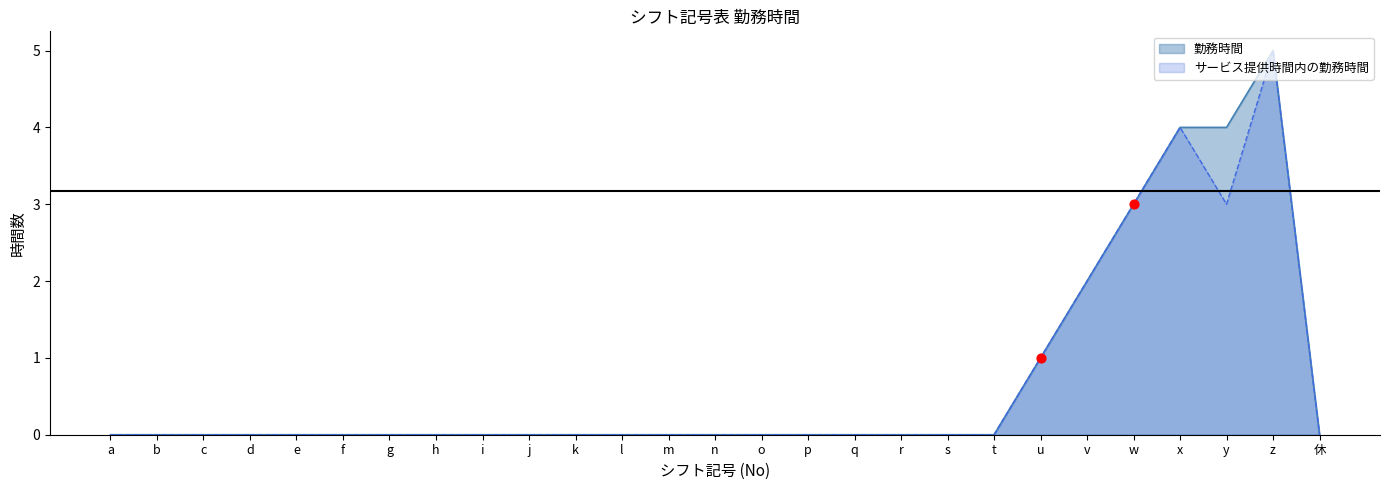

Is the value of 勤務時間 at w greater than the value of サービス提供時間内の勤務時間 at a?

Yes